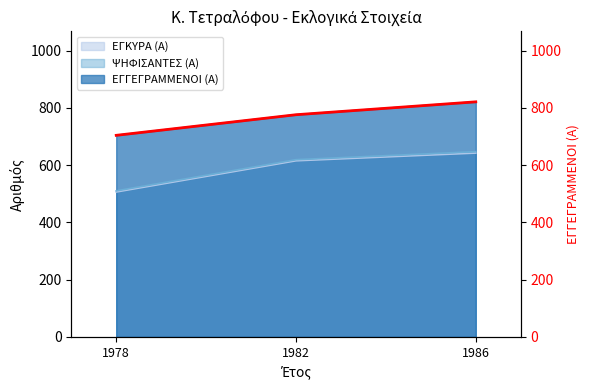

Reading right to left, transcribe all the data shown in this chart.

1986=821	1982=776	1978=704